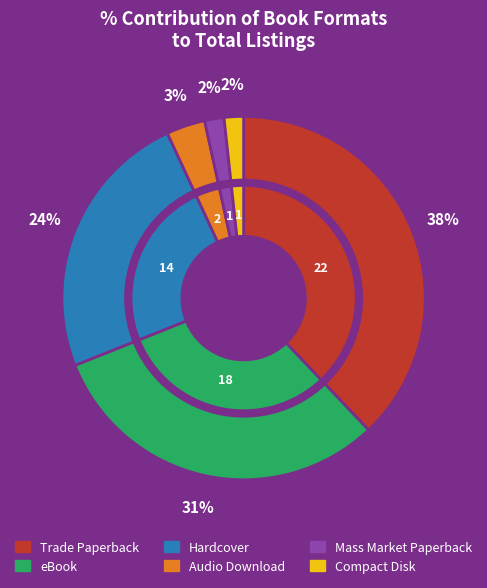

Do Compact Disk and Mass Market Paperback together represent more than half of the pie?

No